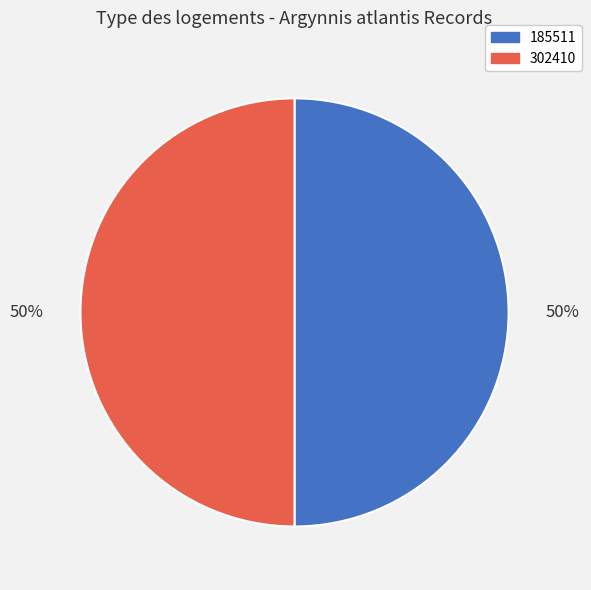

Combined, do 302410 and 185511 account for over 50%?

Yes